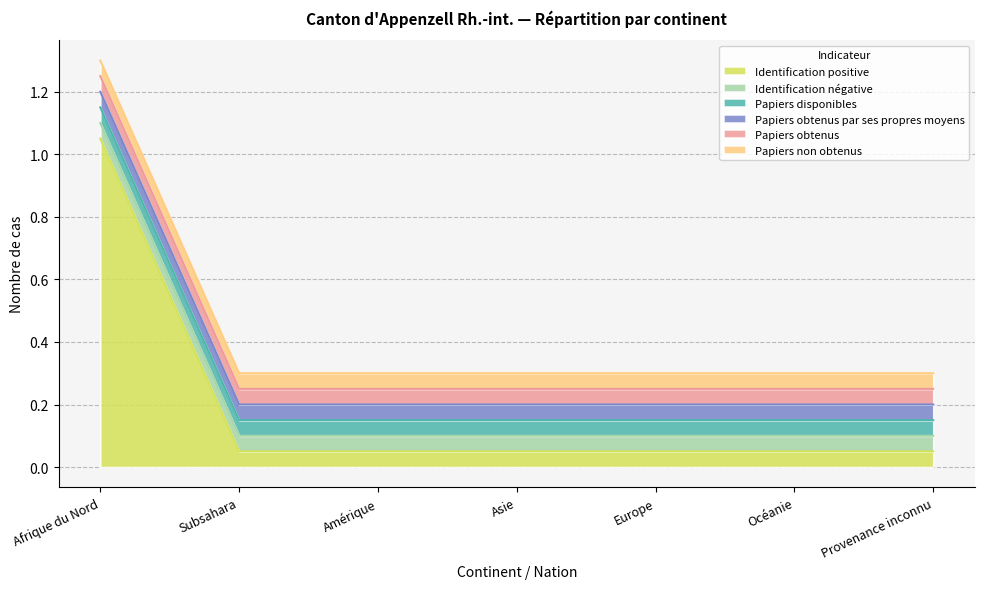

True or false: Papiers disponibles and Papiers non obtenus cross at least once.

False